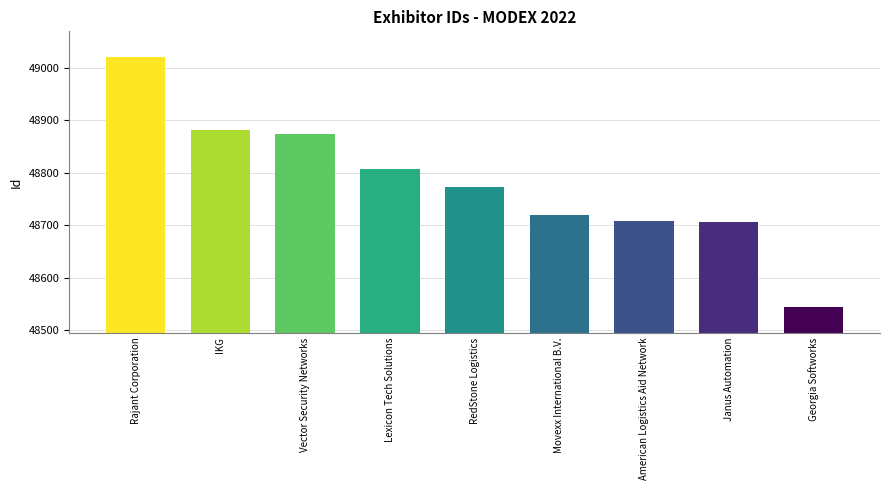

What is the label of the 5th bar from the right?

RedStone Logistics